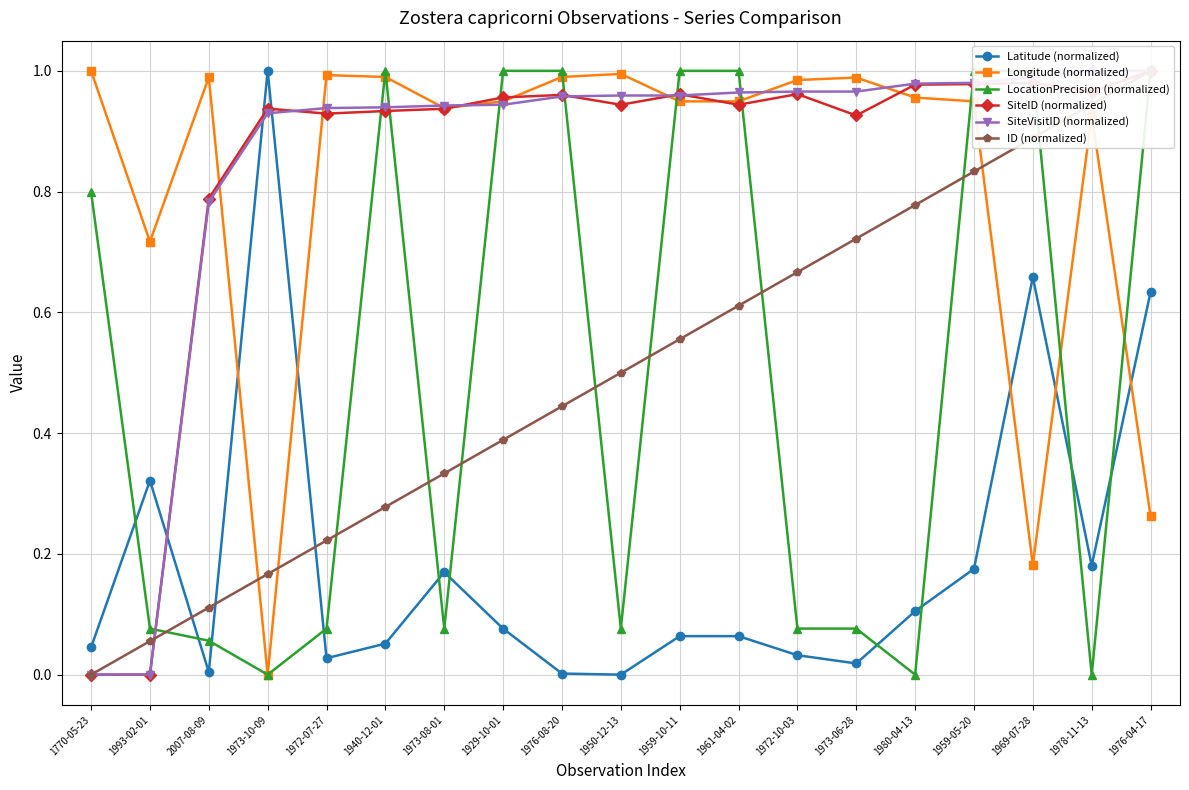

What is the approximate value of LocationPrecision (normalized) at 1976-08-20?

1.0